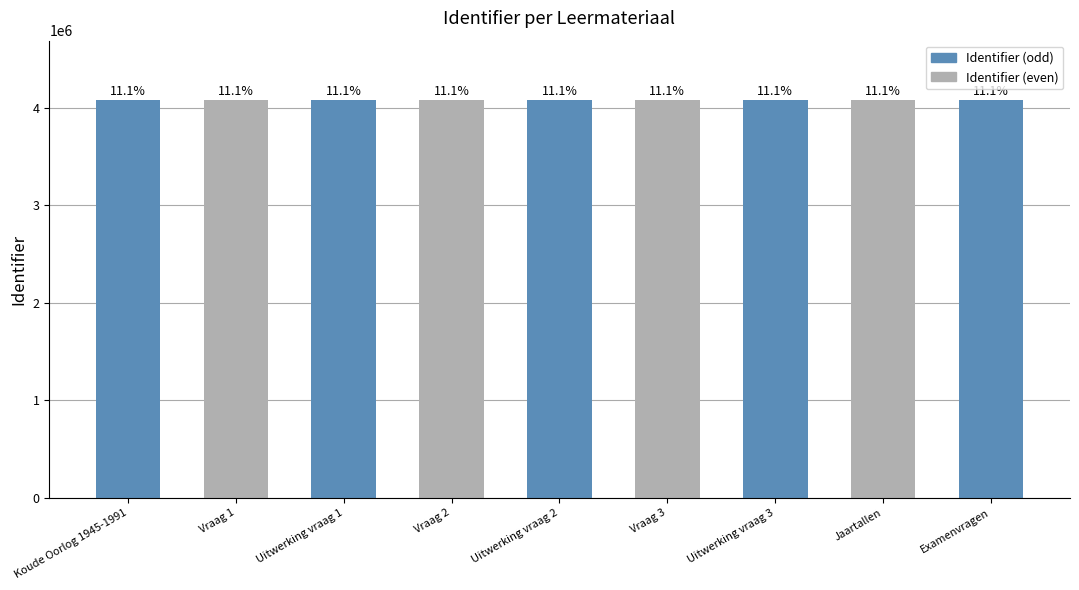

What is the change in value from Koude Oorlog 1945-1991 to Vraag 3?

+9